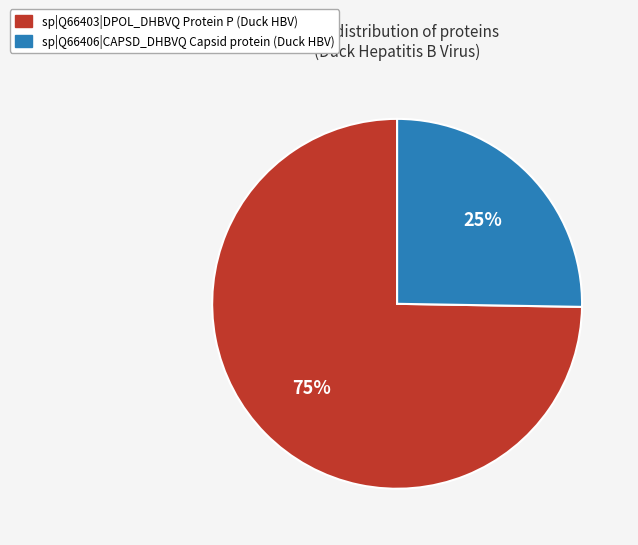

Does sp|Q66403|DPOL_DHBVQ represent more than half of the total?

Yes